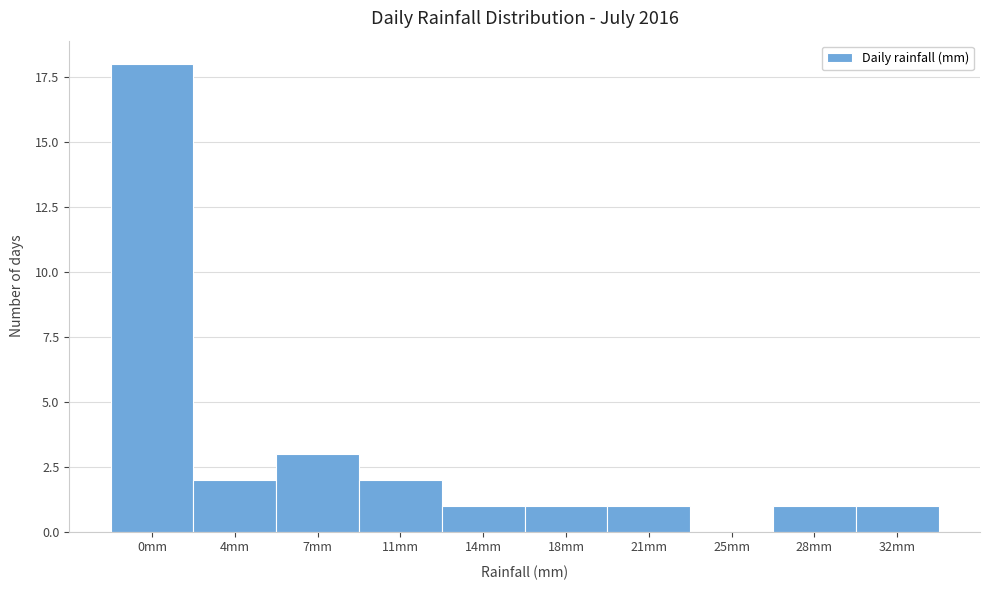

Reading right to left, list all the values displayed in this chart.

32mm=1	28mm=1	25mm=0	21mm=1	18mm=1	14mm=1	11mm=2	7mm=3	4mm=2	0mm=18